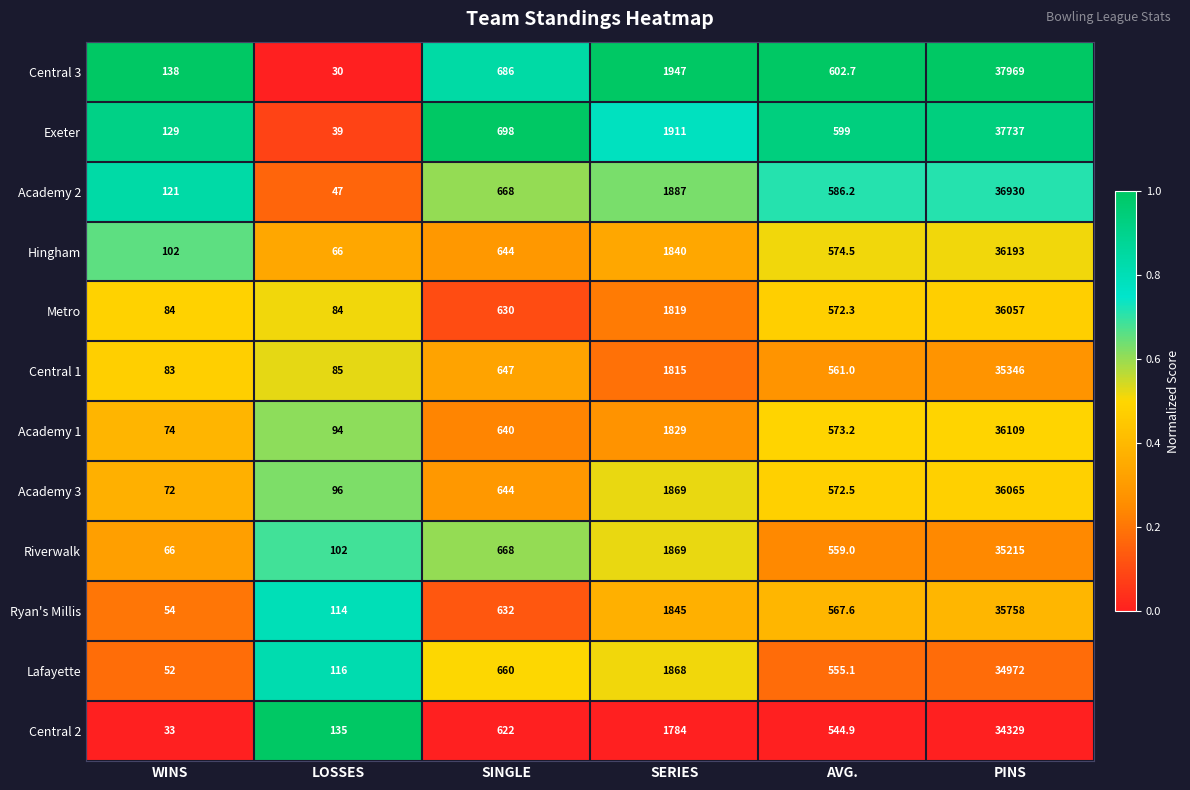

How many distinct data groups are displayed?

12